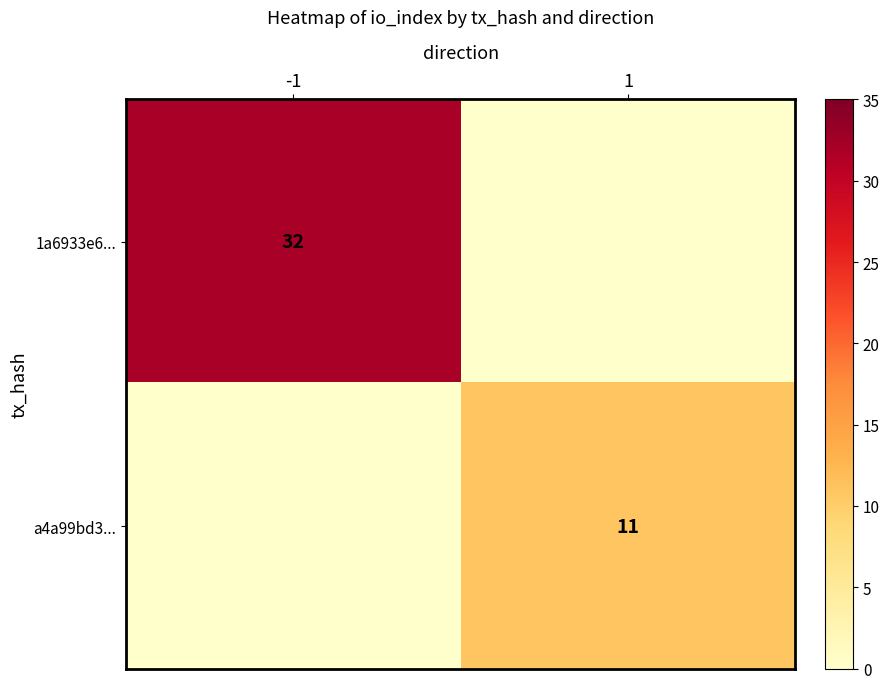

What is the total value across all series at 1?

11